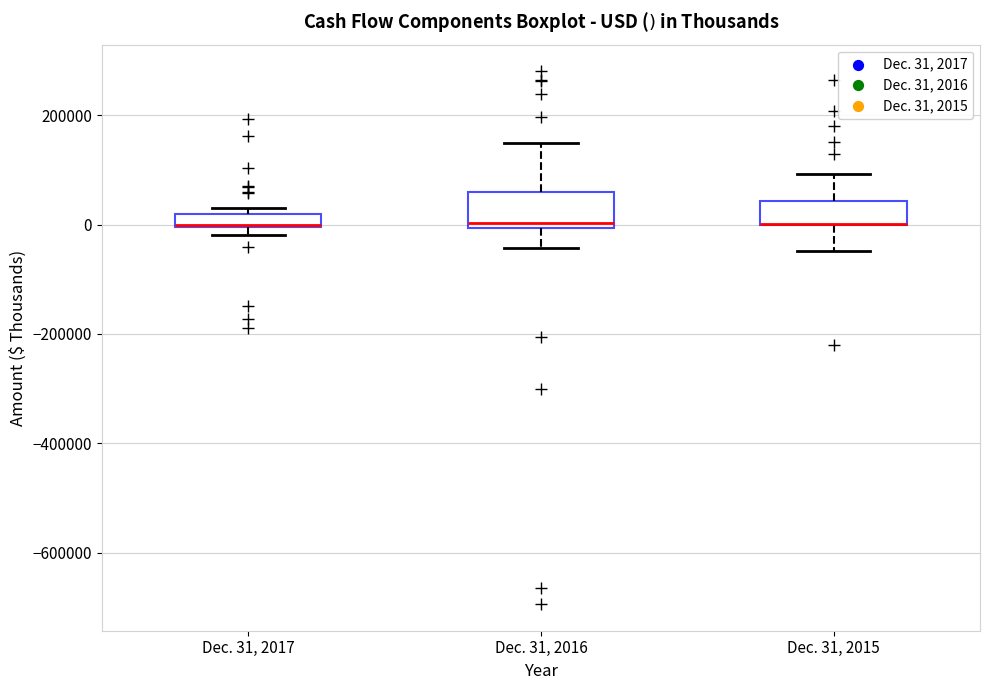

Where is the lower edge of the box for Dec. 31, 2016 on the y-axis? The values are not printed on the chart, so give them approximately, as read against the axis.

0